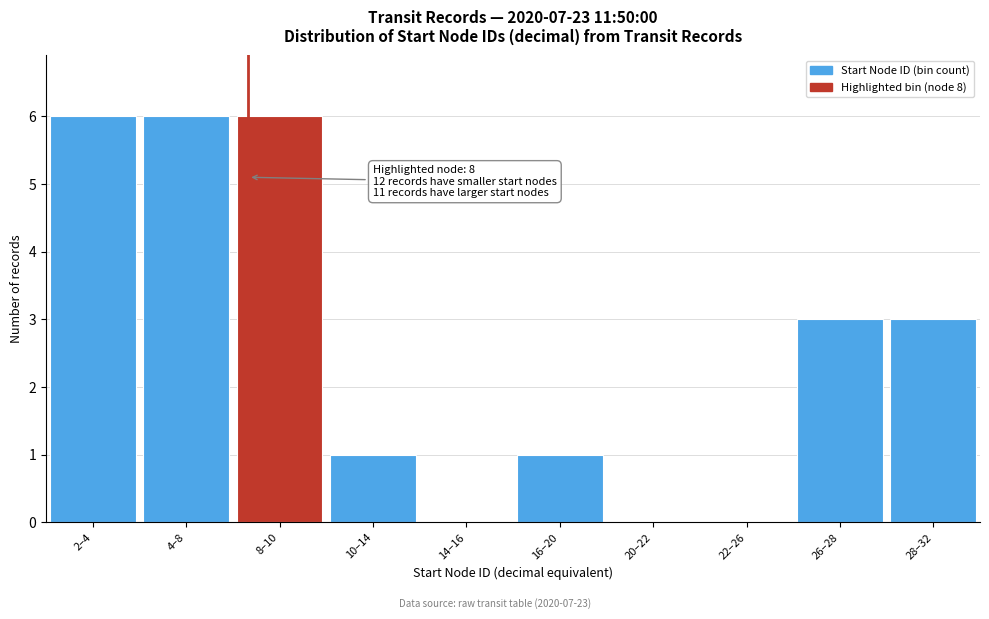

Reading right to left, transcribe all the data shown in this chart.

28–32=3	26–28=3	22–26=0	20–22=0	16–20=1	14–16=0	10–14=1	8–10=6	4–8=6	2–4=6